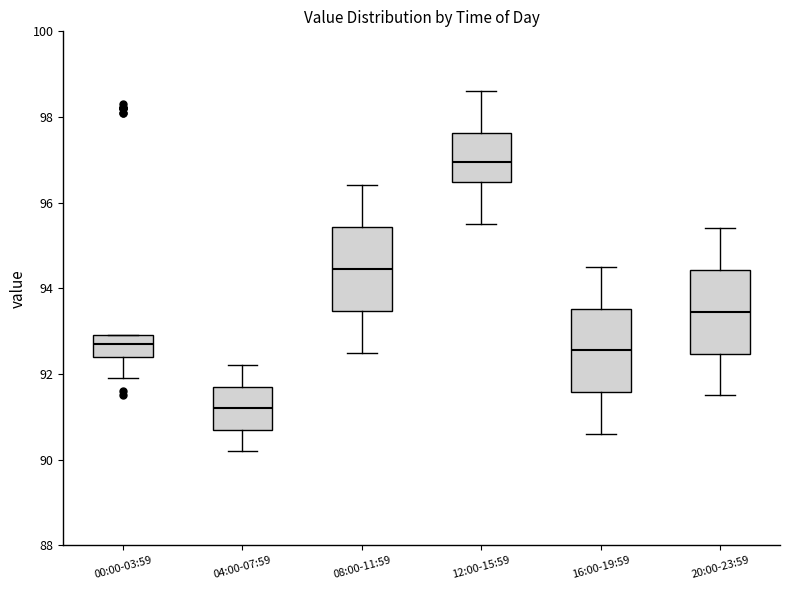

Which box's median line is the lowest?

04:00-07:59